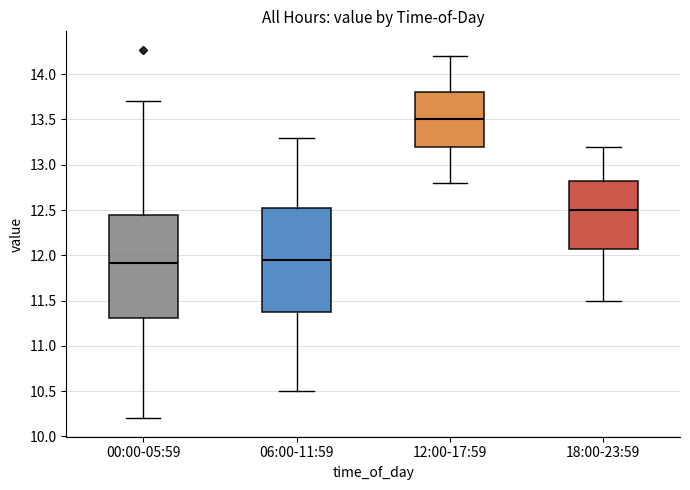

Where does the lower whisker of the box for 00:00-05:59 end on the y-axis? The values are not printed on the chart, so give them approximately, as read against the axis.

10.20